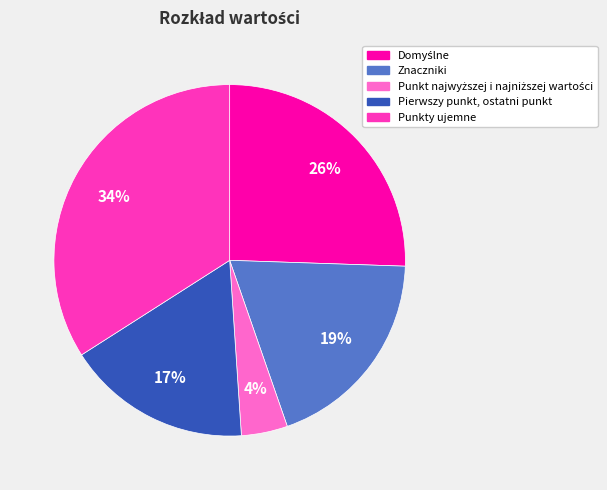

Which category has the biggest portion of the pie?

Punkty ujemne